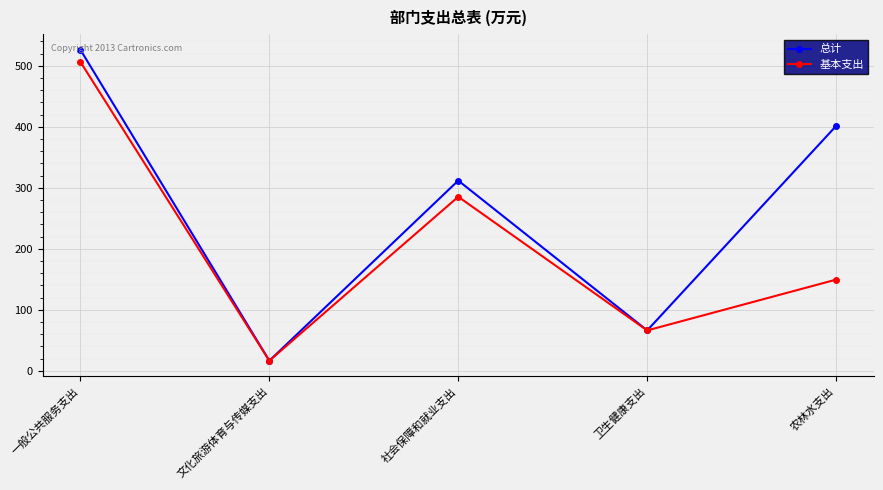

Which series has the largest total across all categories?

总计